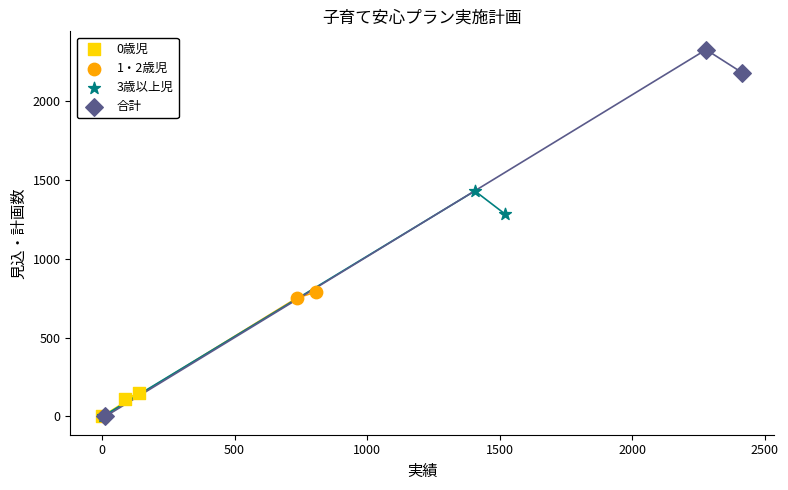

Which series reaches the maximum Y coordinate?

合計